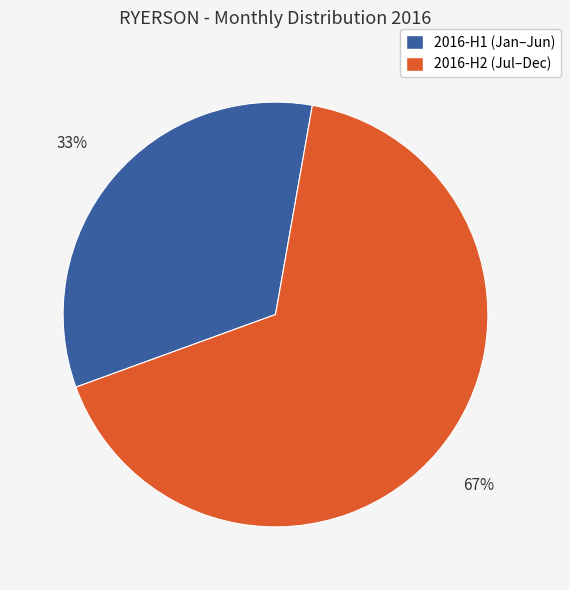

To the nearest percent, what is the average slice percentage?

50%